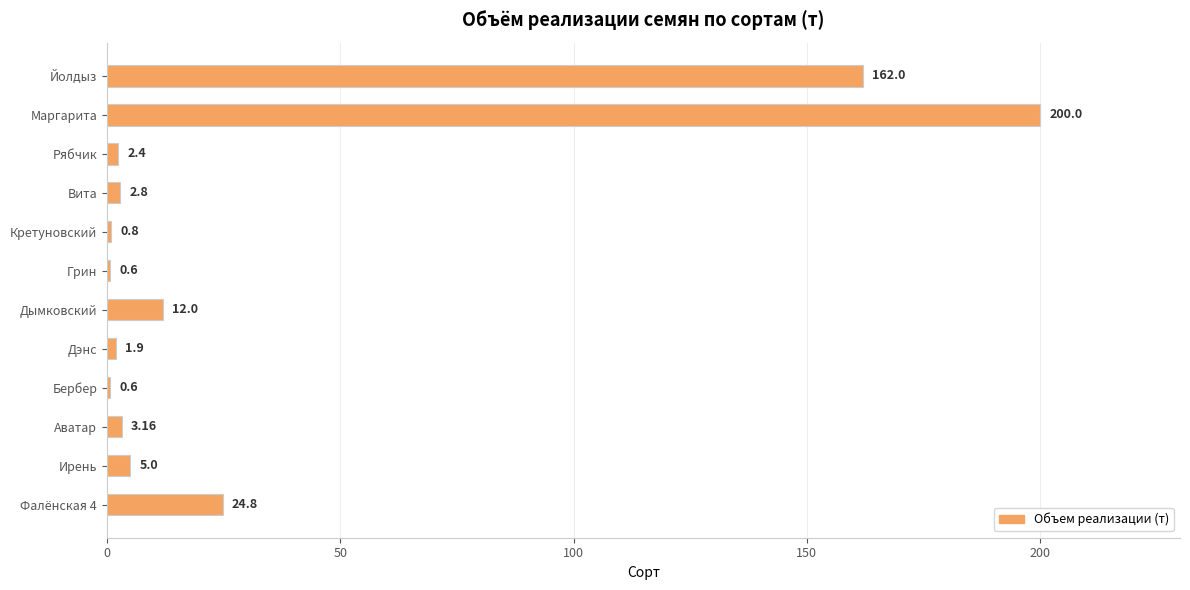

What is the change in value from Вита to Йолдыз?

+159.2